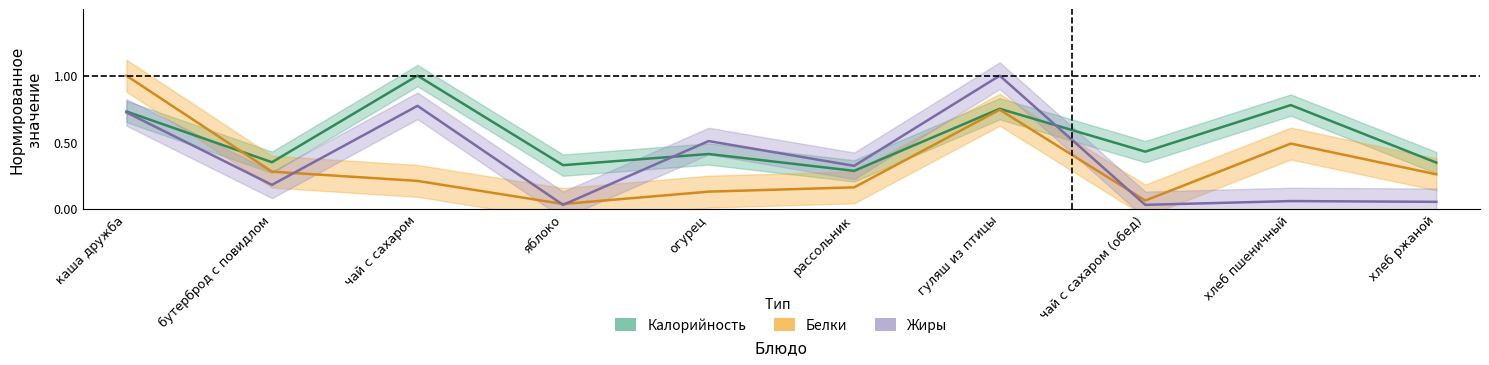

Rank the series at хлеб пшеничный from highest to lowest value.

Калорийность, Белки, Жиры